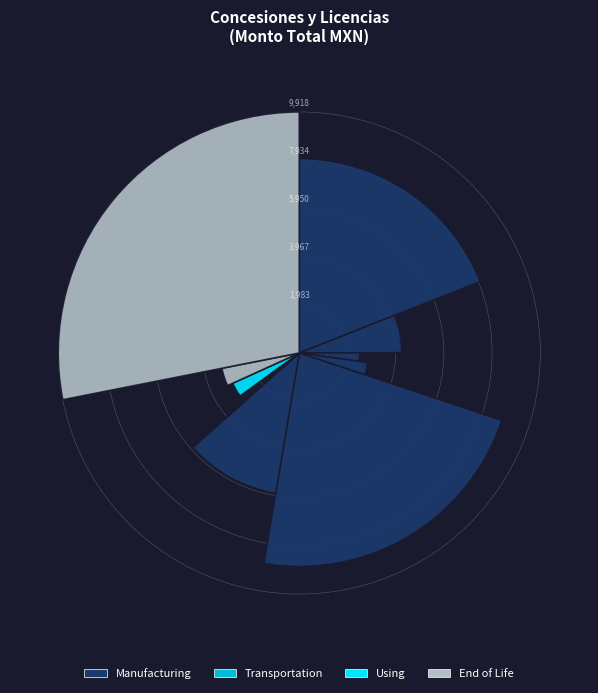

The Combugas del Valle S.A. slice represents 11% of the pie. True or false?

False